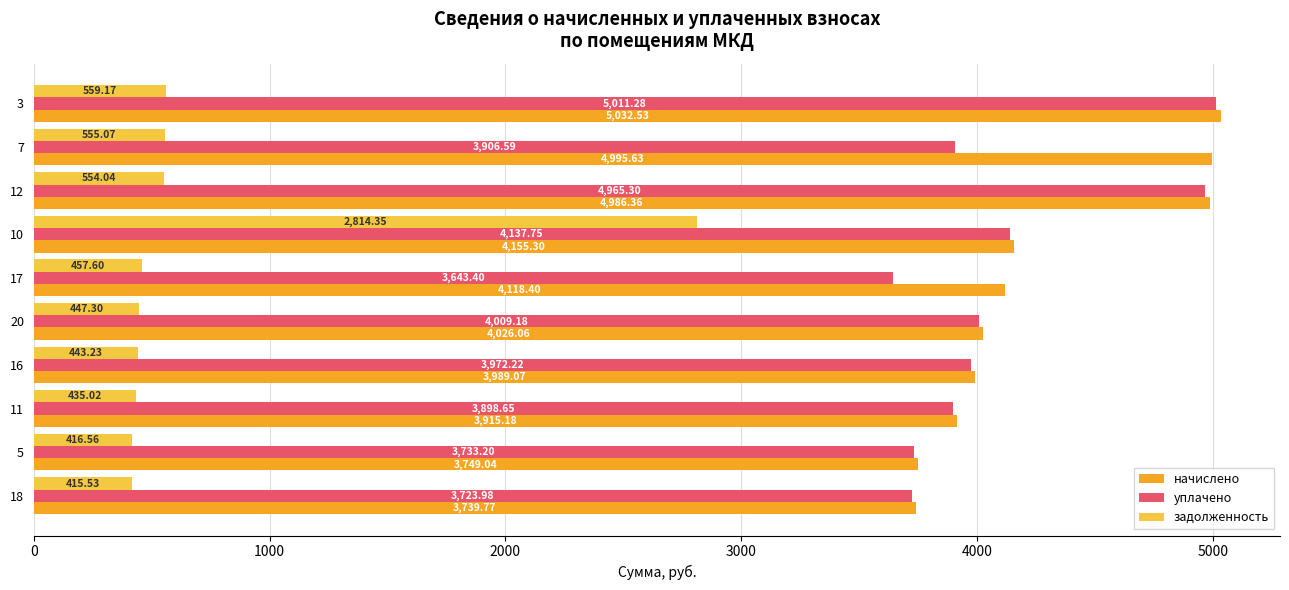

What is the sum of the начислено values at 11 and 7?

8910.8